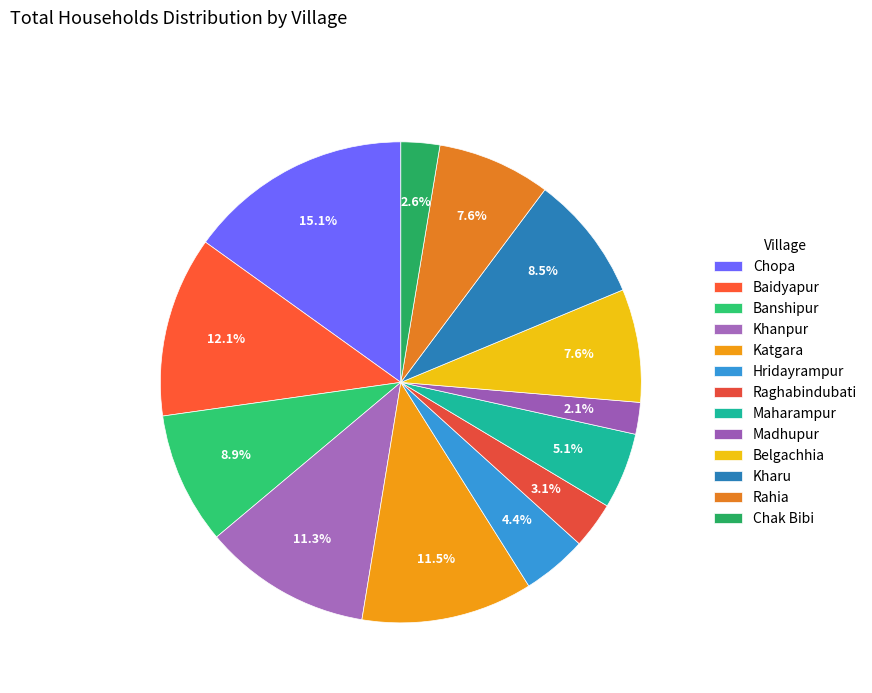

To the nearest percent, what percentage of the pie is Belgachhia?

8%